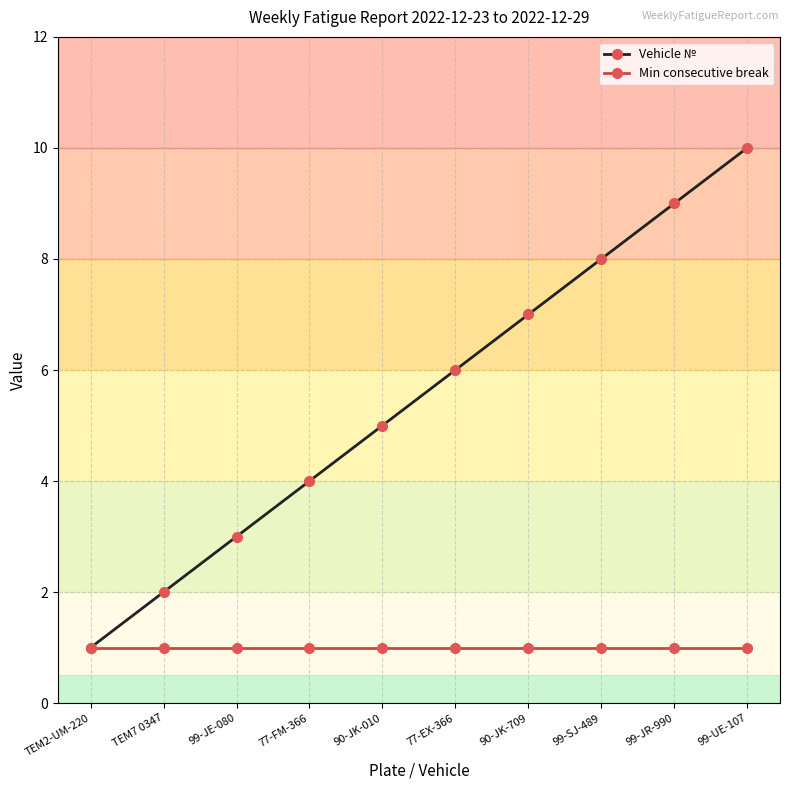

What is the total value across all series at 77-EX-366?

7